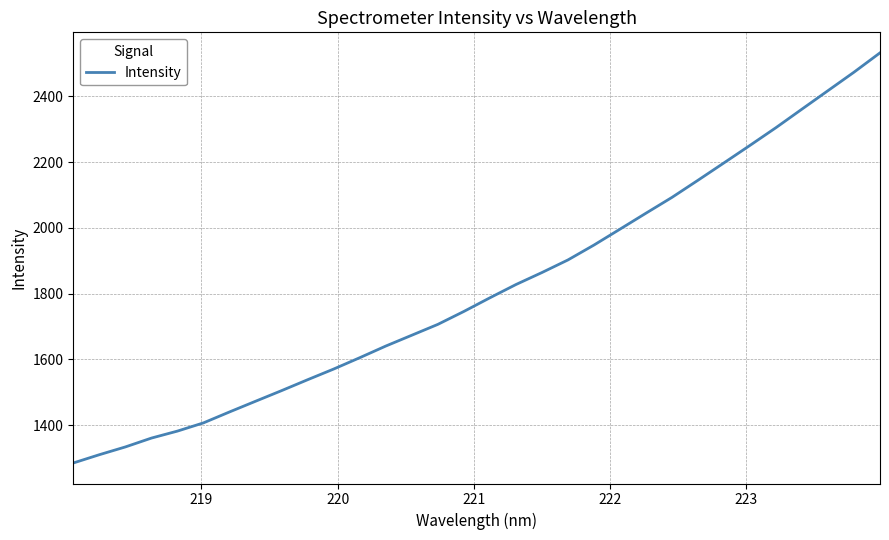

What is the minimum value shown in the chart?

1284.7